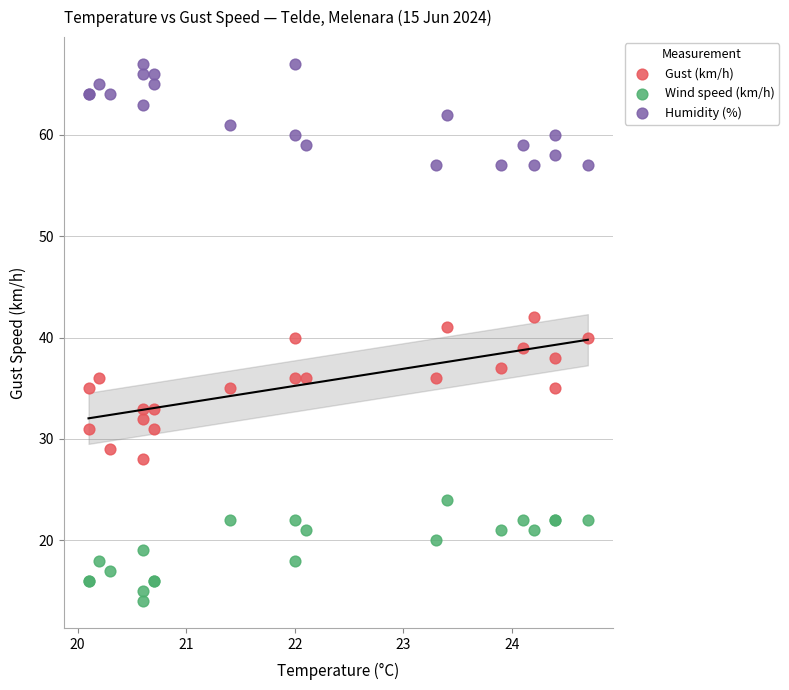

Which series contains the highest Y value?

Humidity (%)